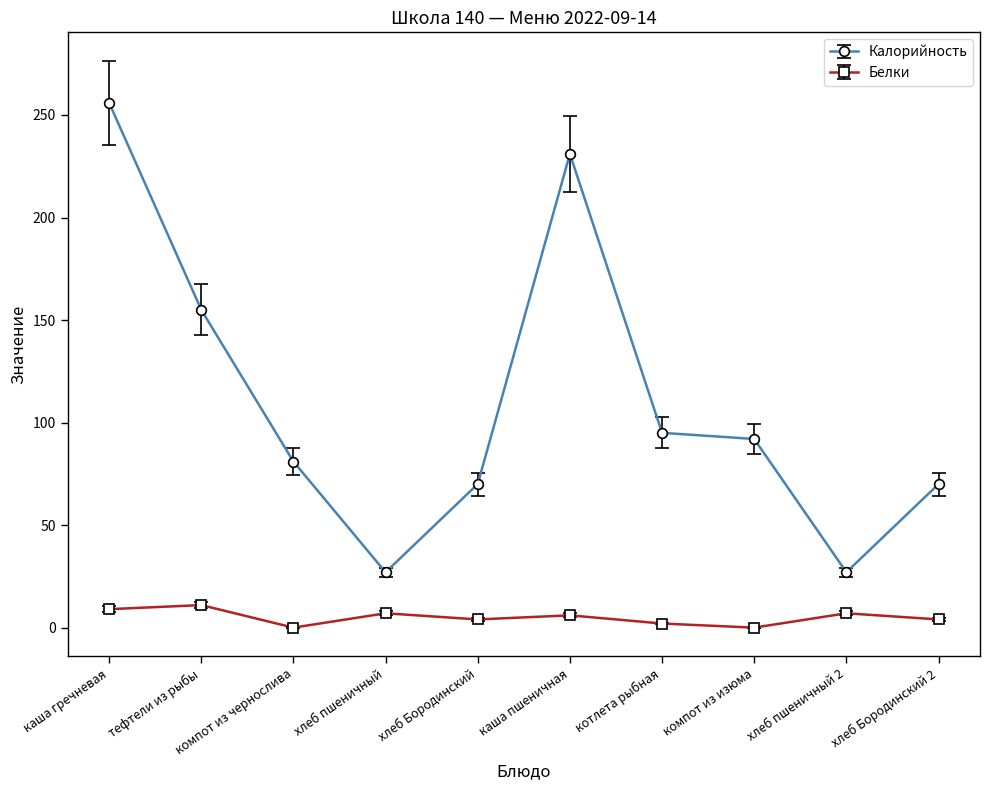

True or false: Белки and Калорийность cross at least once.

False